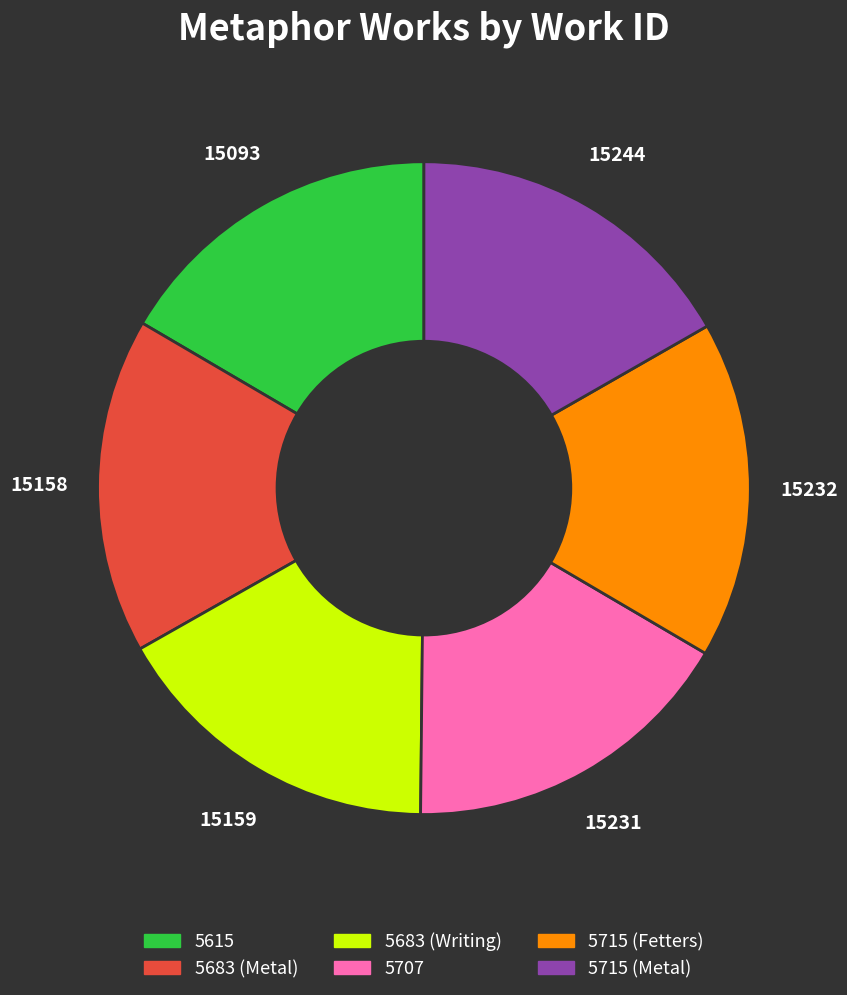

What is the ratio of the value at 5615 to the value at 5683 (Writing)?

1.0